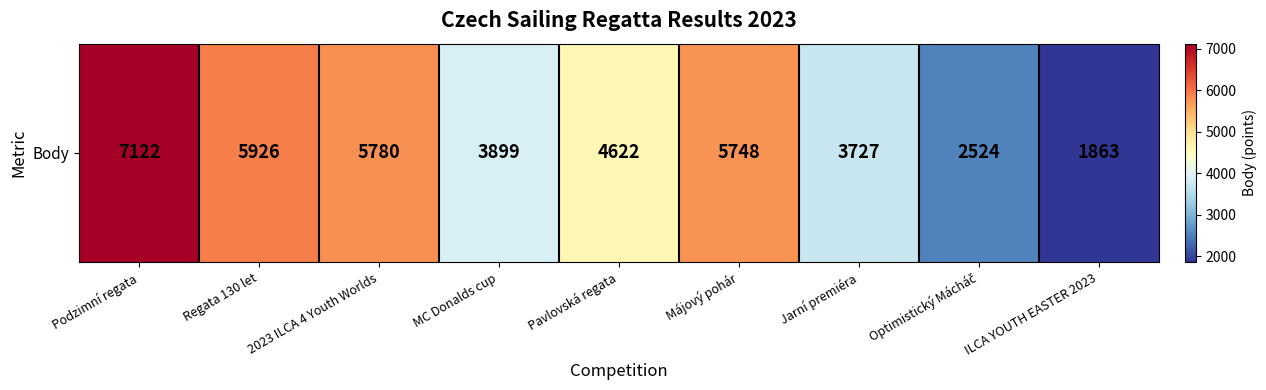

Count the number of data series in this chart.

1